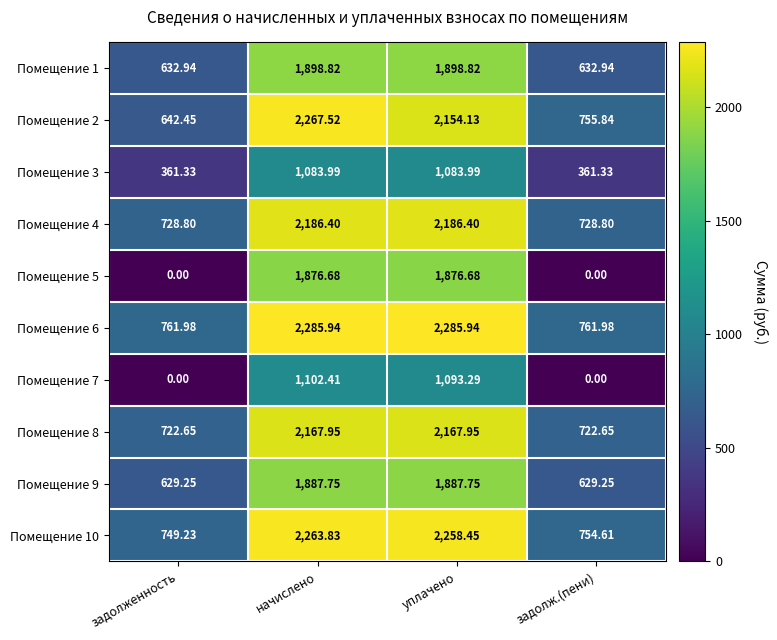

At how many categories does at least one series exceed 953?

2